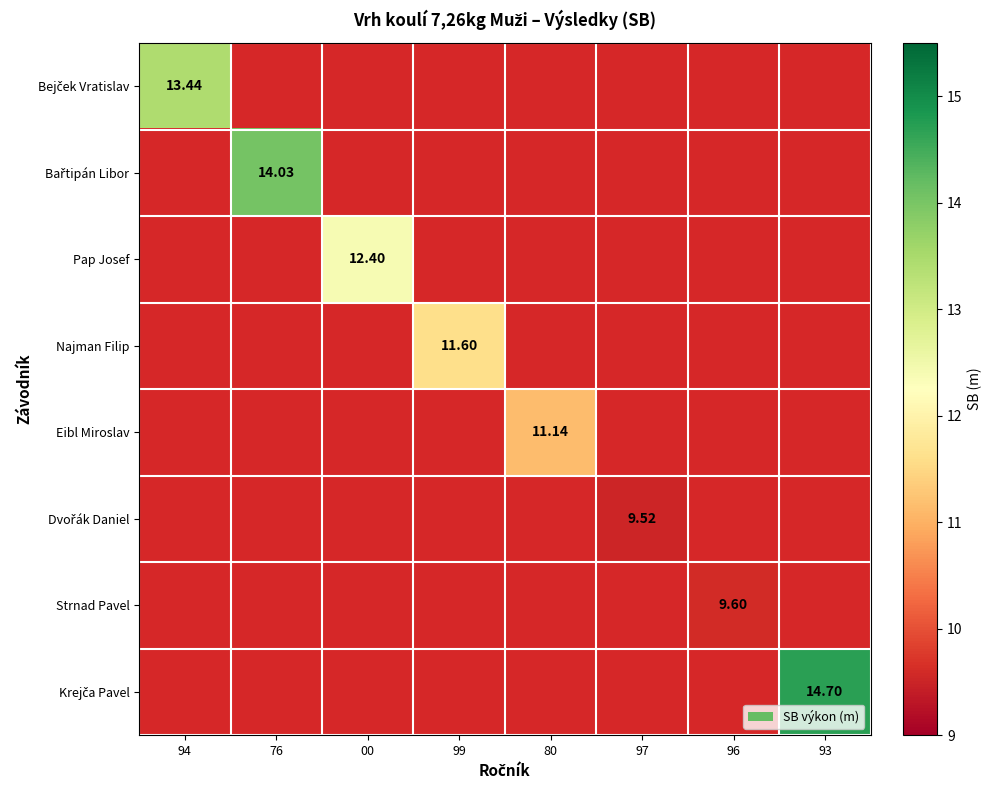

What is the minimum value shown in the chart?

9.5